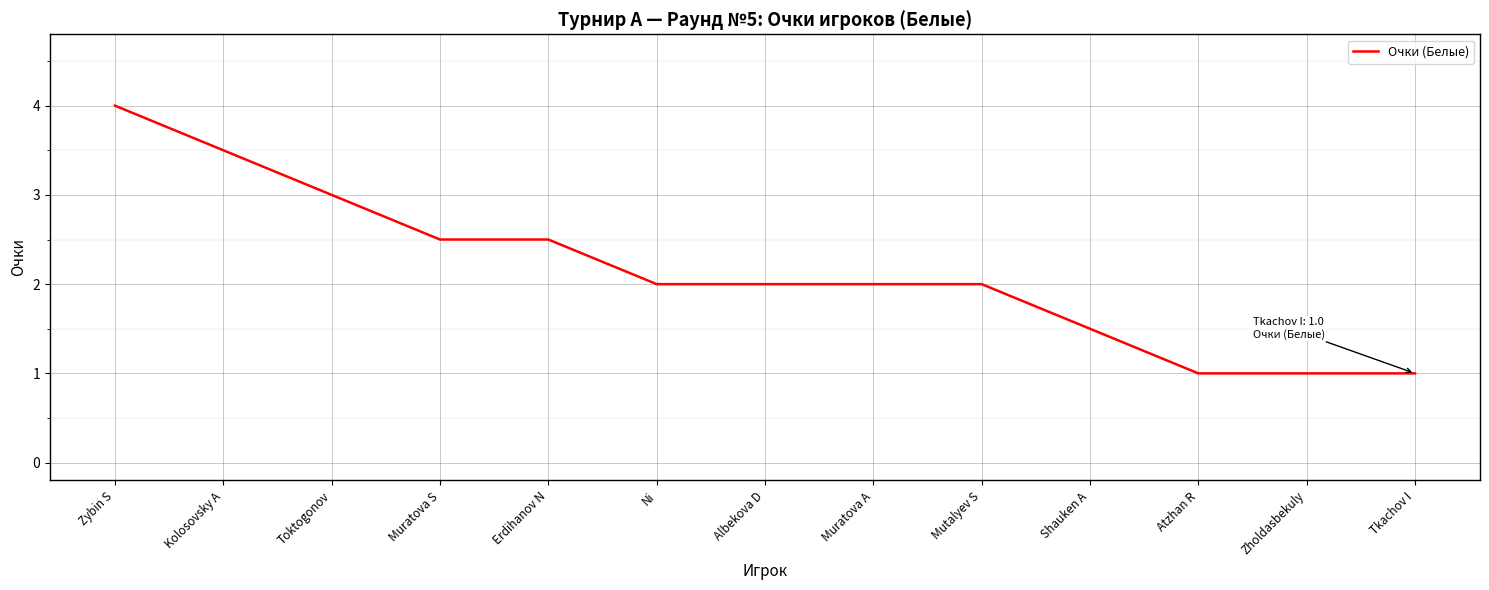

Between Mutalyev S and Zholdasbekuly, which is larger?

Mutalyev S